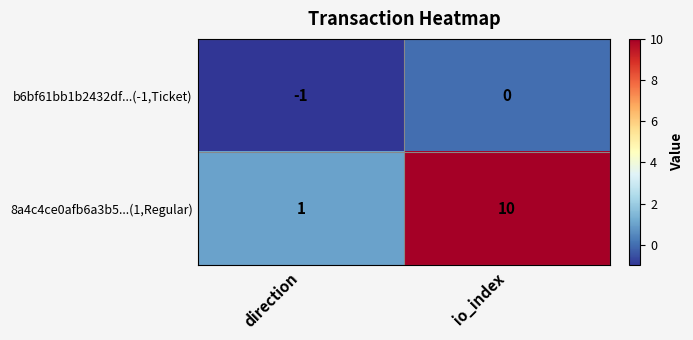

Which series has the widest spread of values?

8a4c4ce0afb6a3b5...(1,Regular)